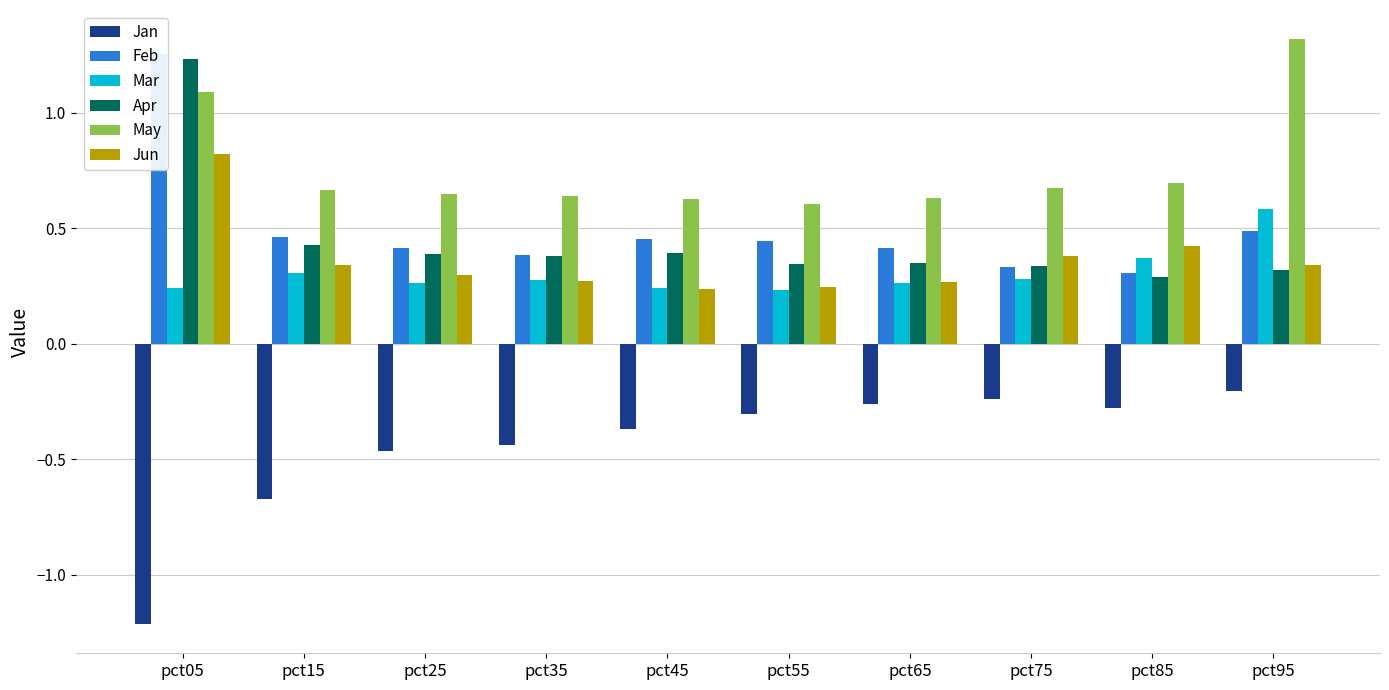

Which series has the largest range (max minus min)?

Jan